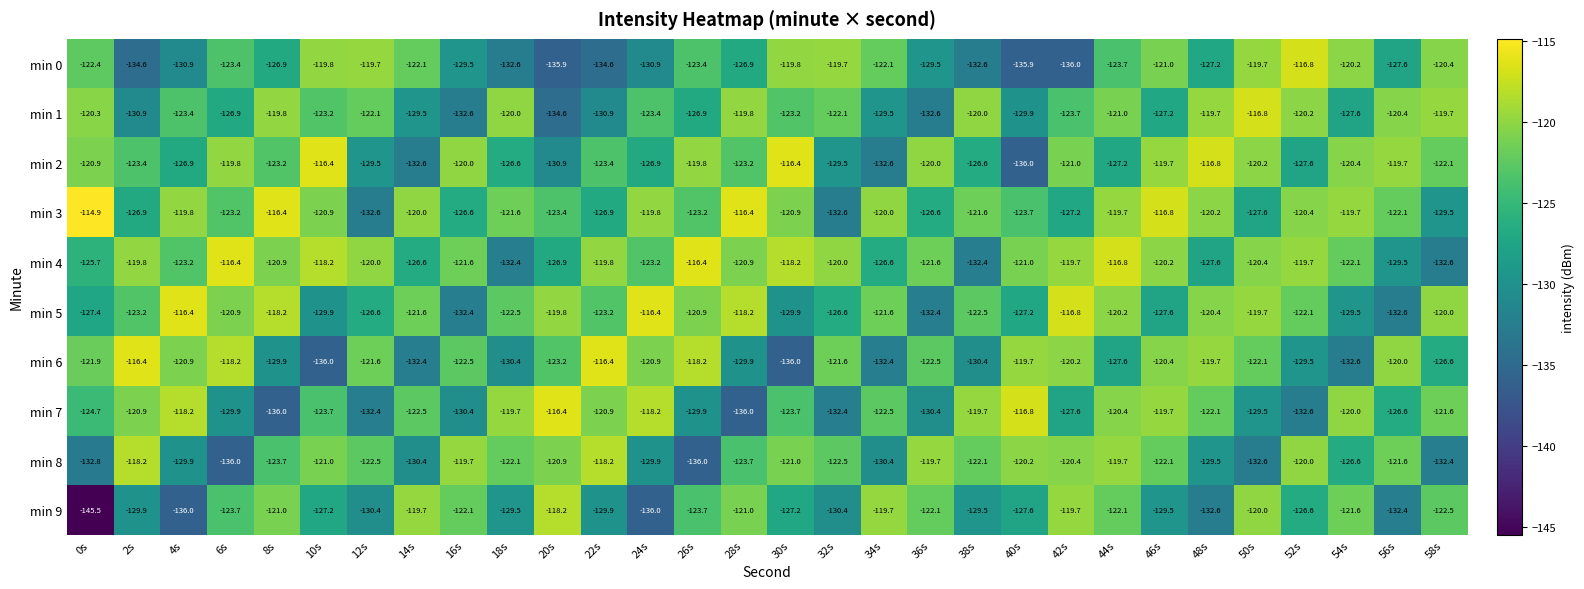

Which series changed the most between 44s and 50s?

min 8